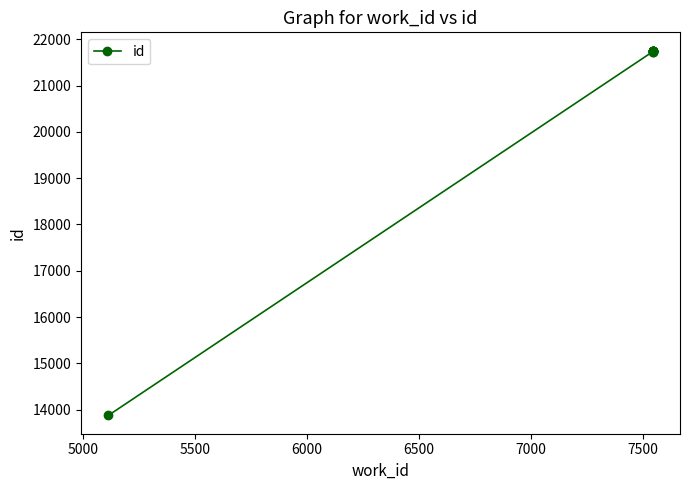

Does the chart have visible grid lines?

No